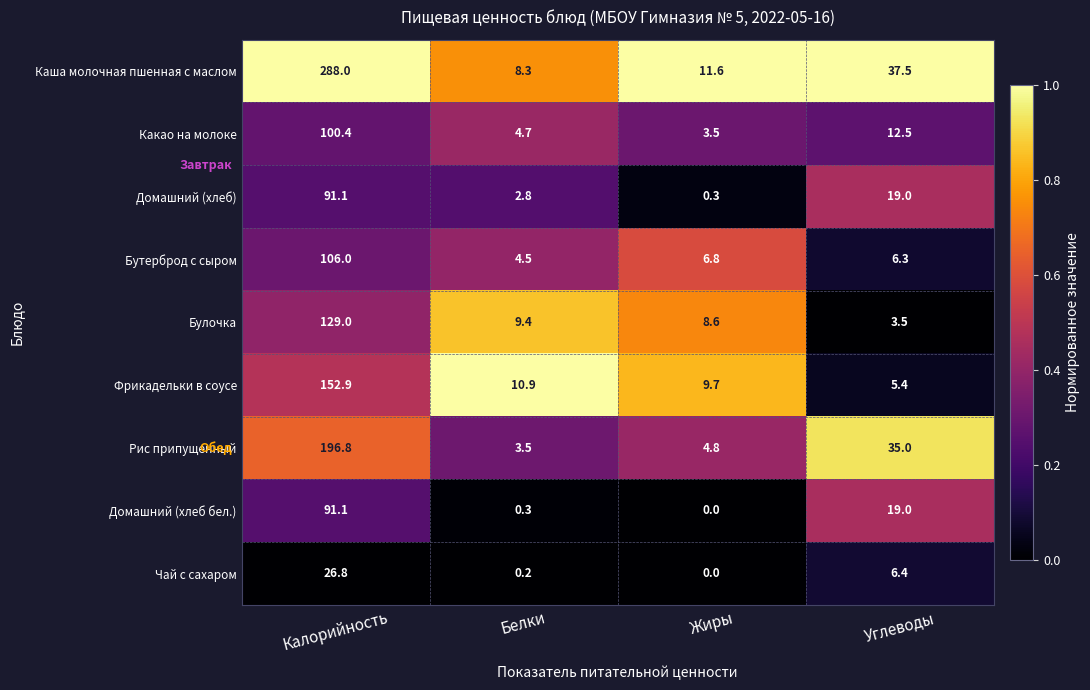

What is the highest value of the Чай с сахаром series?

26.8